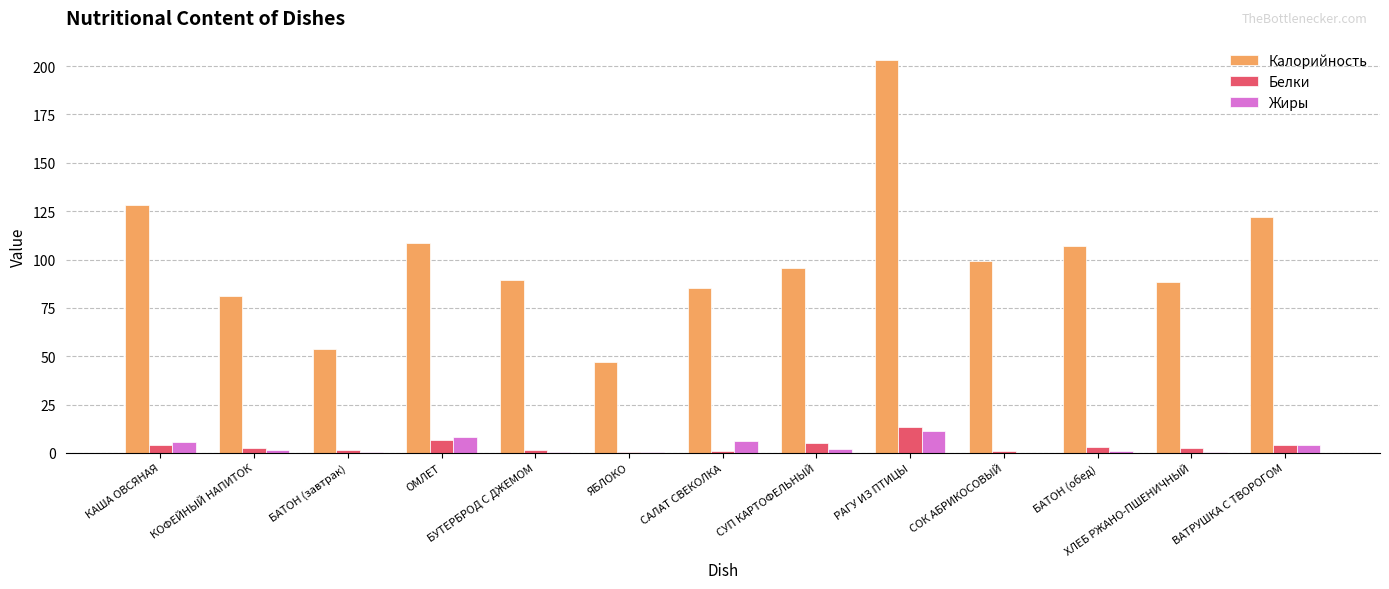

Which series has the largest total across all categories?

Калорийность